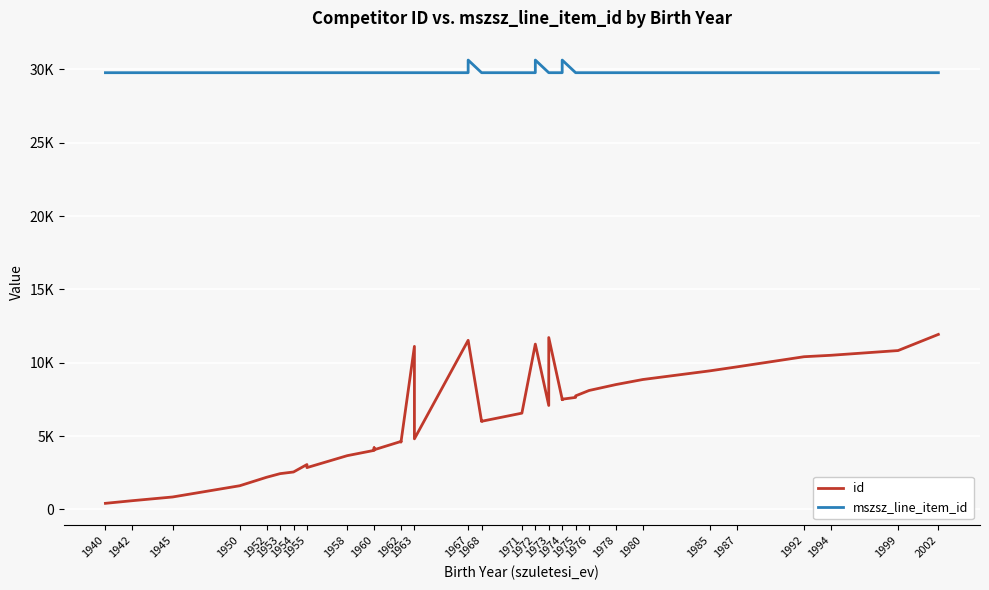

What is the difference between the maximum and second lowest values in the mszsz_line_item_id series?

862